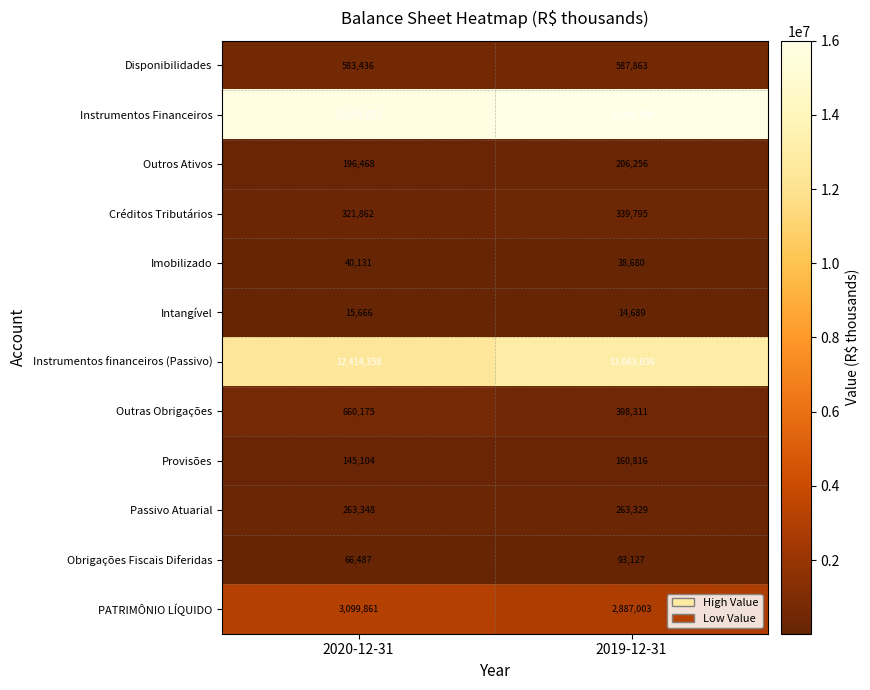

What is the difference between the Obrigações Fiscais Diferidas values at 2019-12-31 and 2020-12-31?

26640